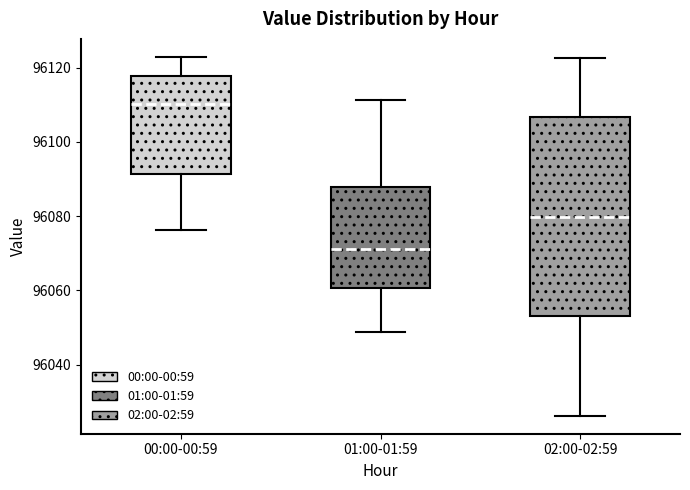

Reading left to right, transcribe this box plot: for each box, give where its median line is, the range the box spans, and where its two whiskers end, as read against the y-axis. The values are not printed on the chart, so give them approximately, as read against the axis.

00:00-00:59: median 96110, box 96092 to 96118, whiskers 96076 to 96122
01:00-01:59: median 96072, box 96060 to 96088, whiskers 96048 to 96112
02:00-02:59: median 96080, box 96054 to 96106, whiskers 96026 to 96122